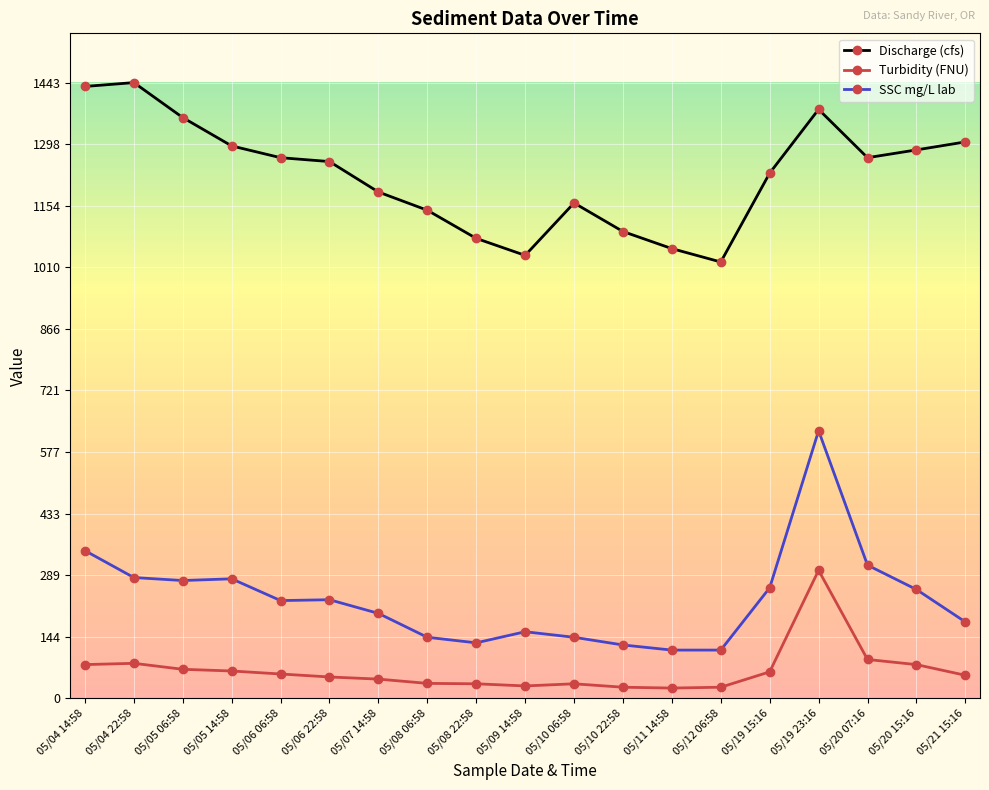

True or false: SSC mg/L lab and Turbidity (FNU) cross at least once.

False